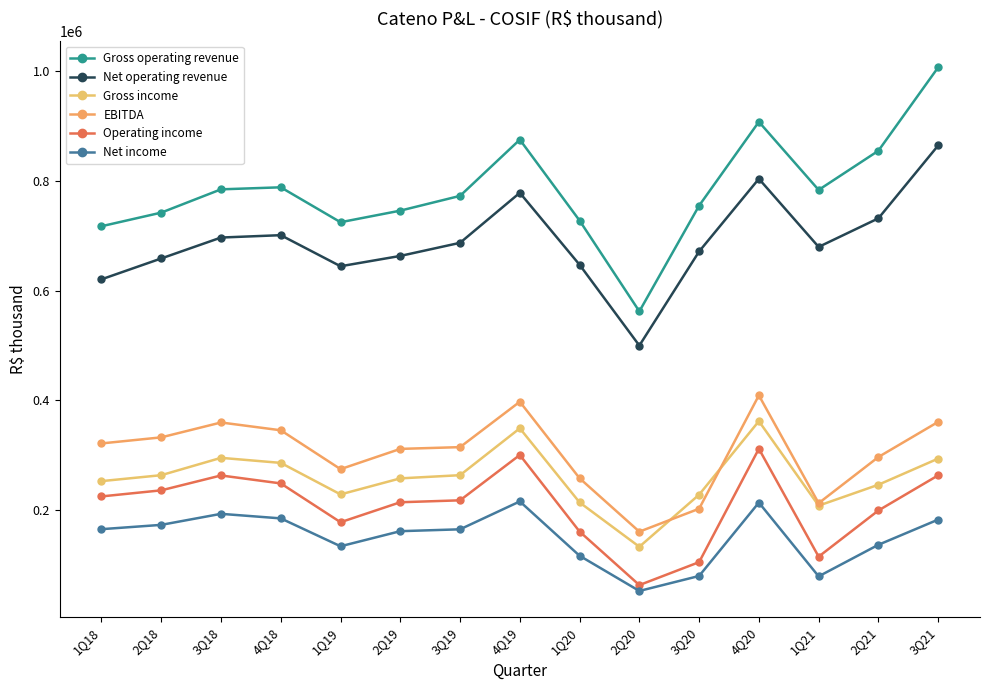

Which category has the lowest value across all series?

2Q20